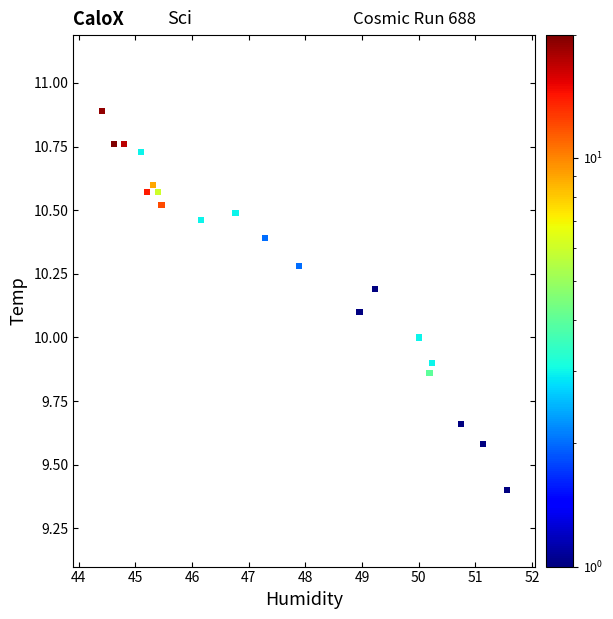

What is the range of Y values (max minus min)?

1.5